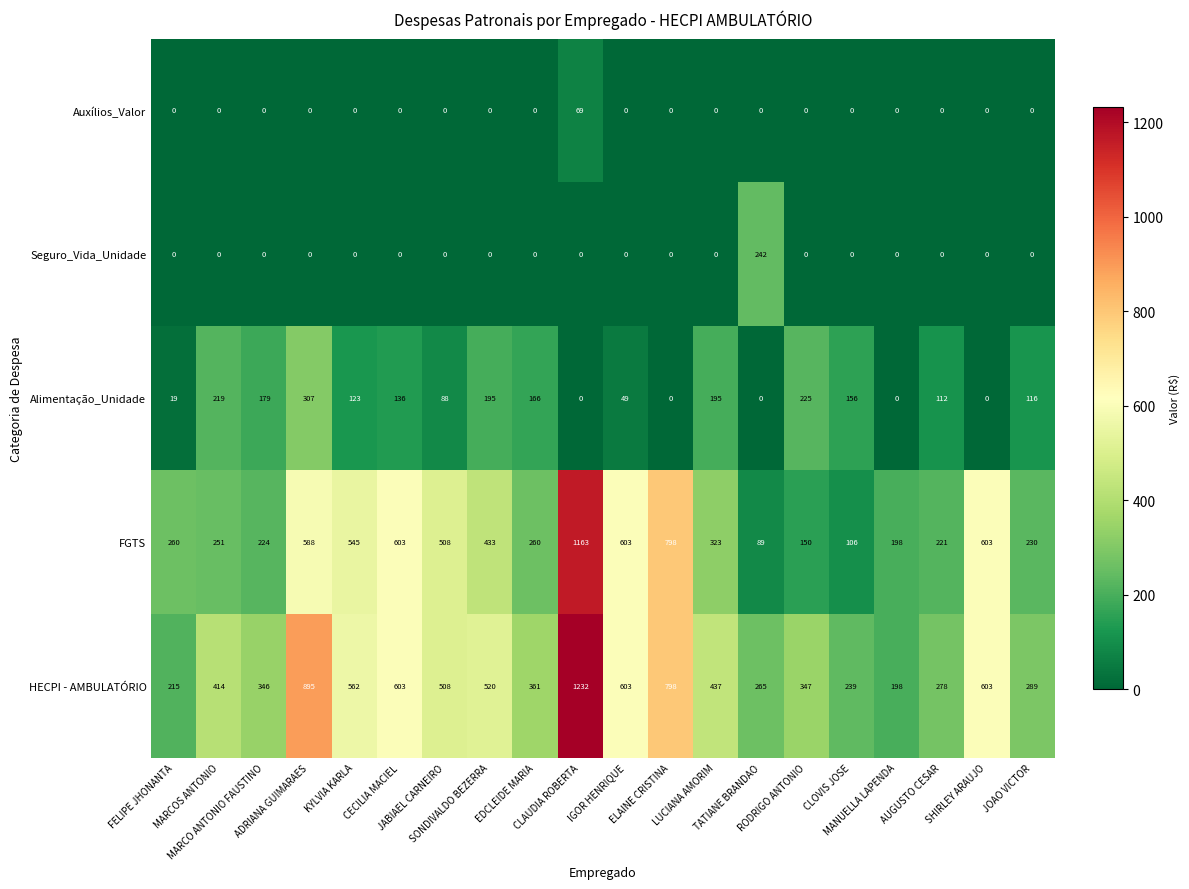

What is the highest value of the Seguro_Vida_Unidade series?

242